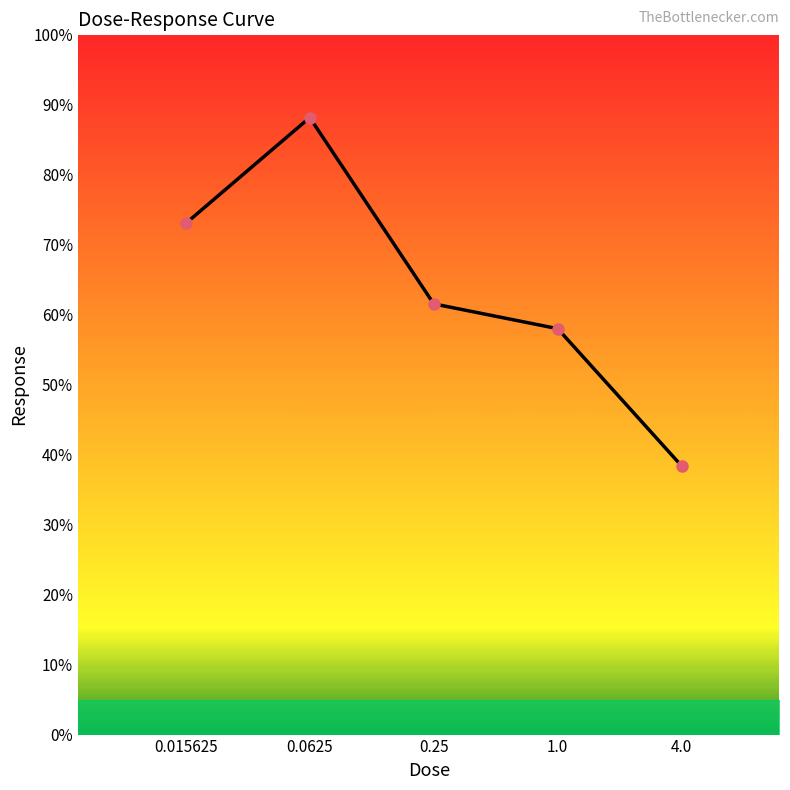

What is the average value?

63.8